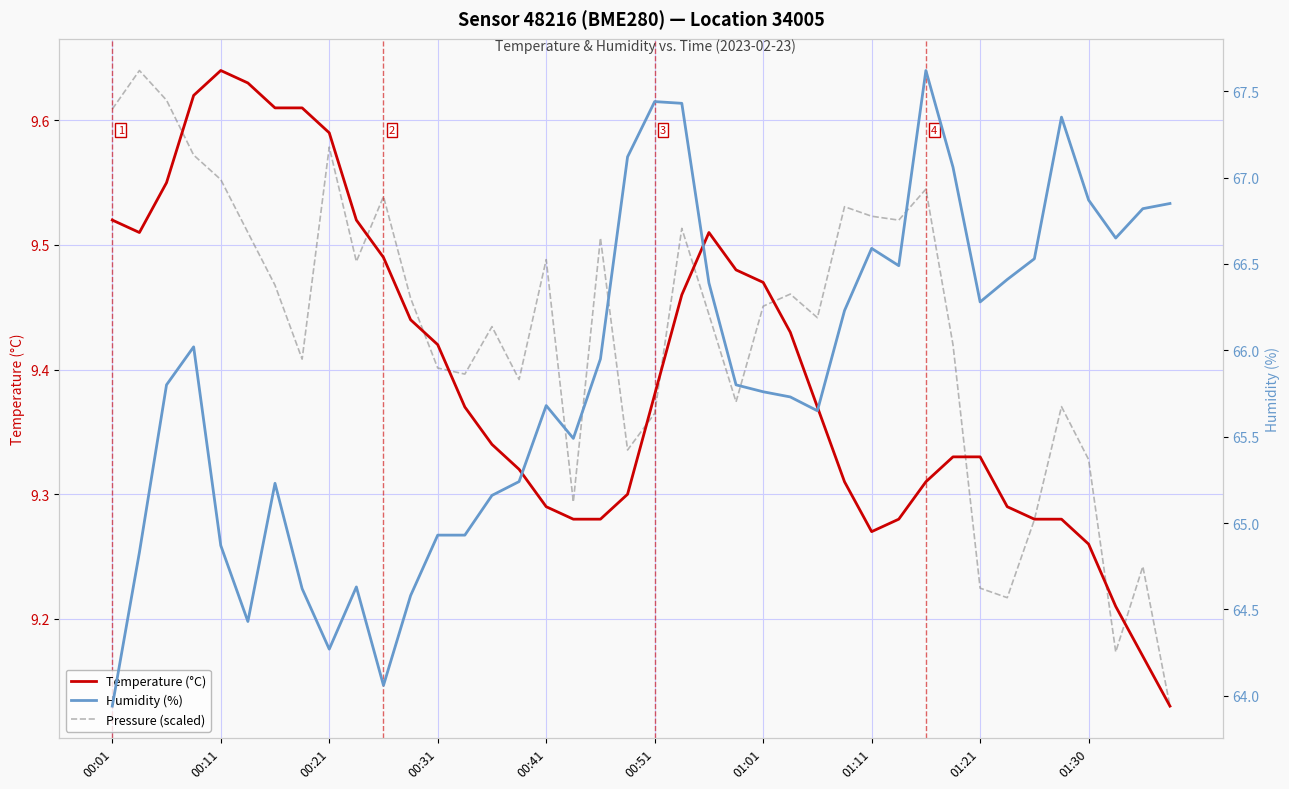

At how many categories does at least one series exceed 42?

40